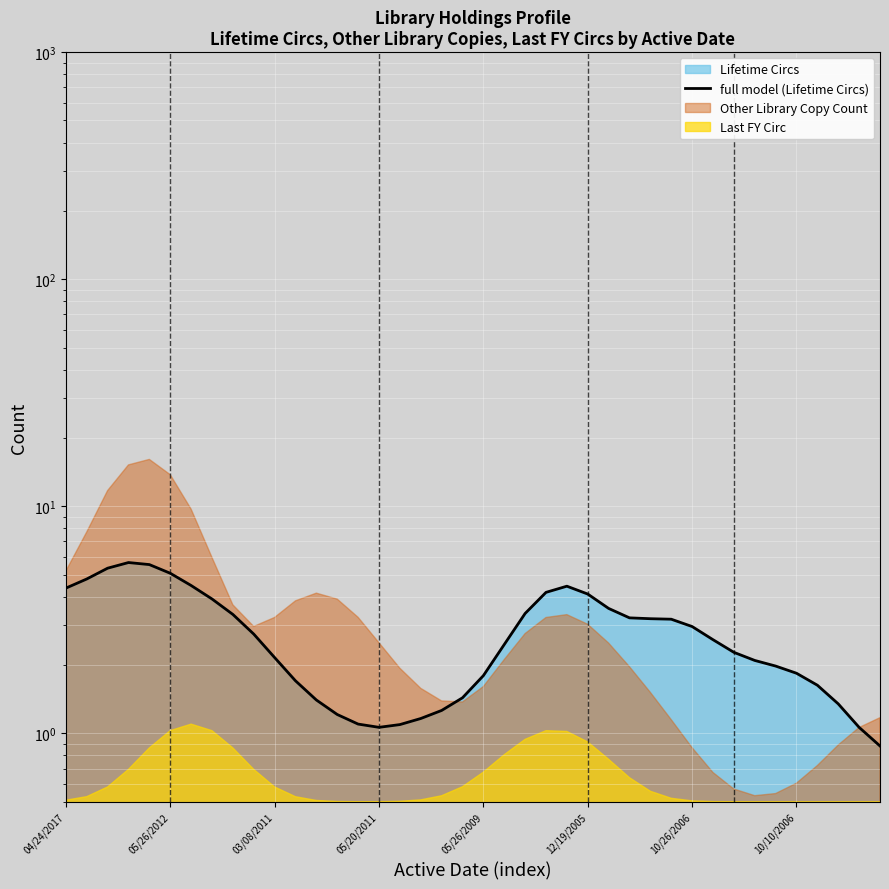

What is the difference between the second highest and minimum values?

4.7